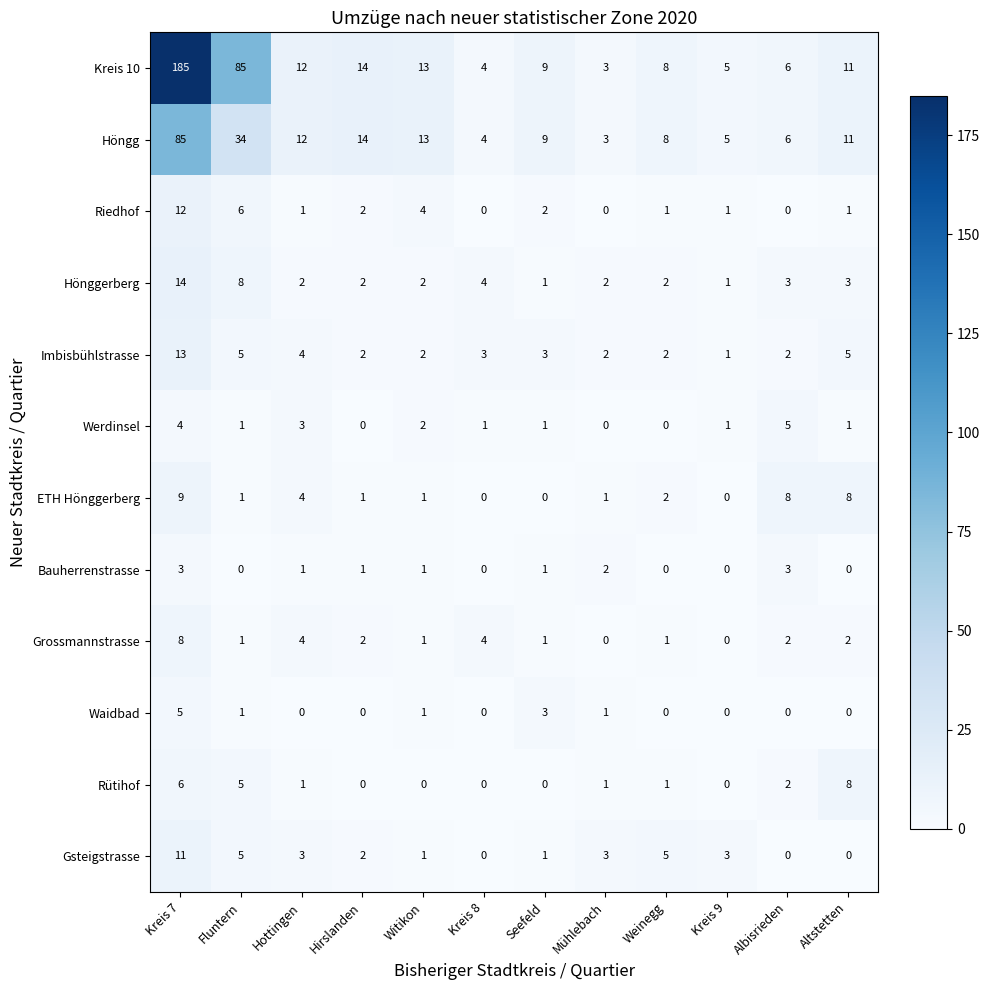

How many series are shown in this chart?

12